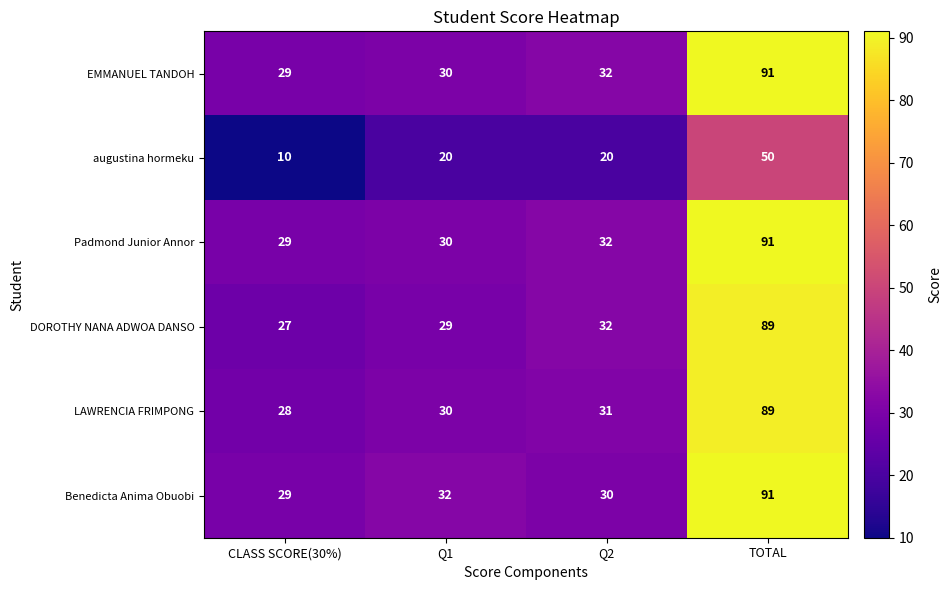

What is the sum of the Benedicta Anima Obuobi values at Q1 and Q2?

62